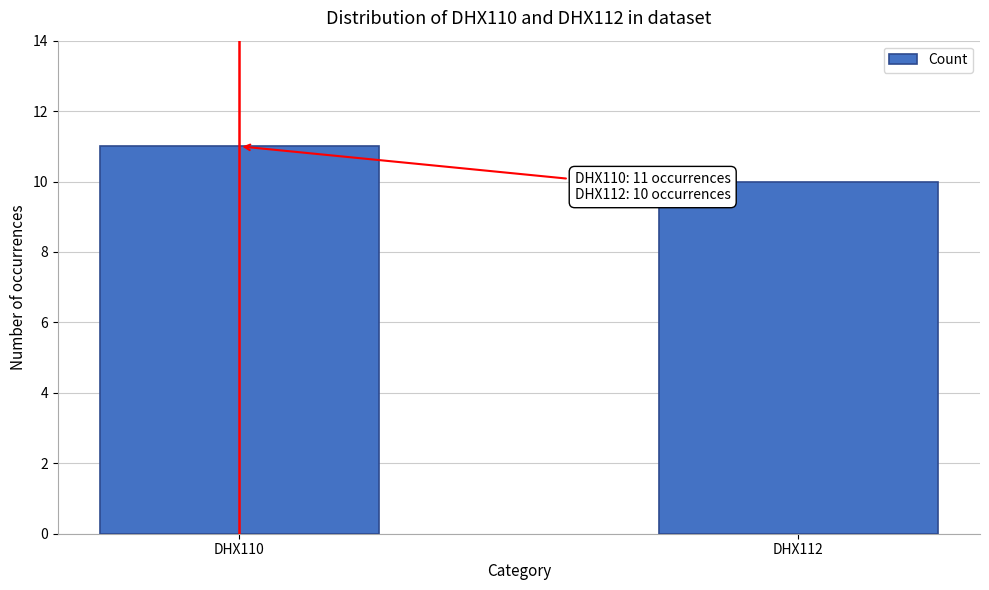

Reading left to right, transcribe all the data shown in this chart.

DHX110=11	DHX112=10